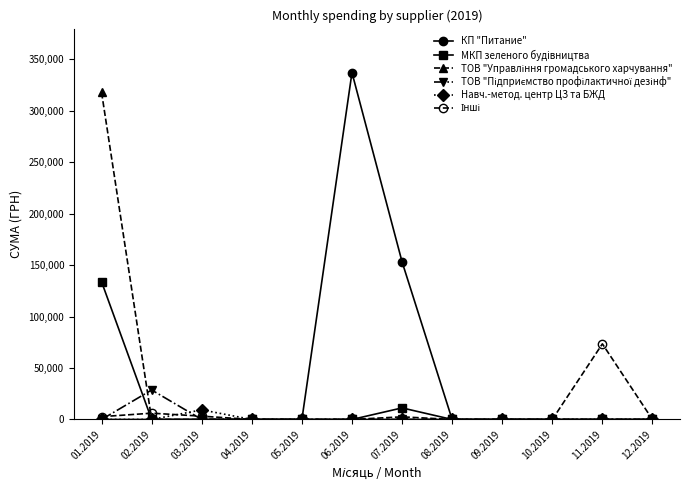

What is the label of the 1st point from the left?

01.2019